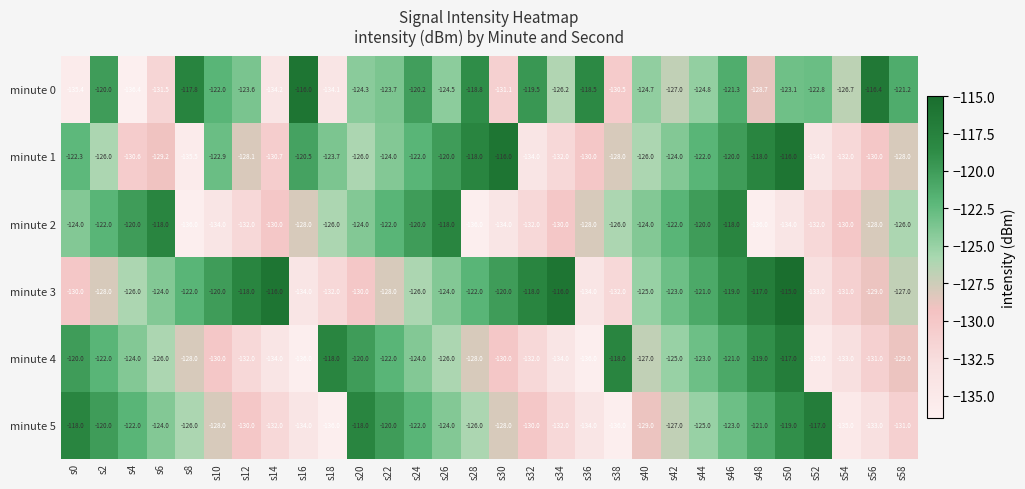

At which category does the chart reach its minimum across all series?

s4